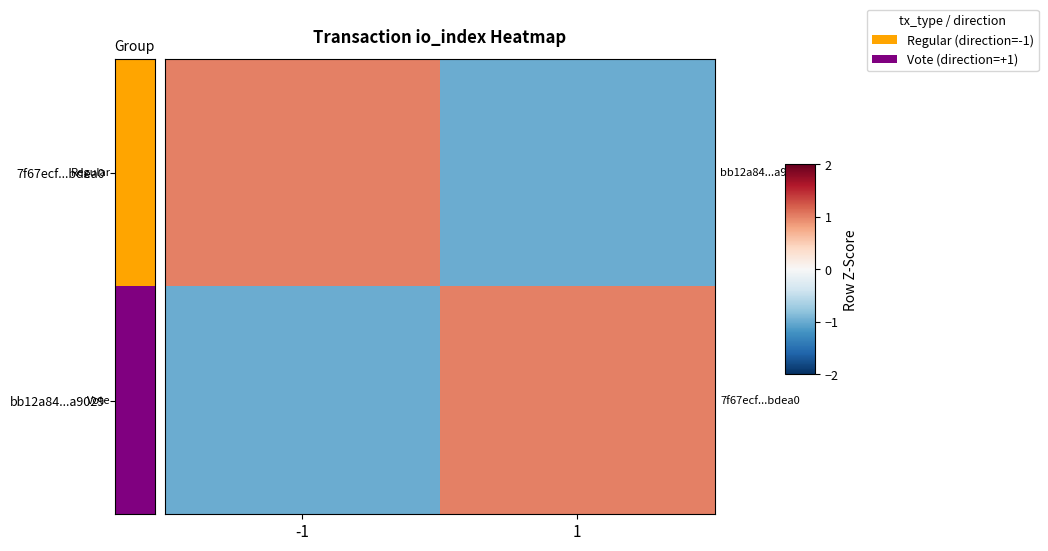

Which series has the largest total across all categories?

7f67ecf...bdea0